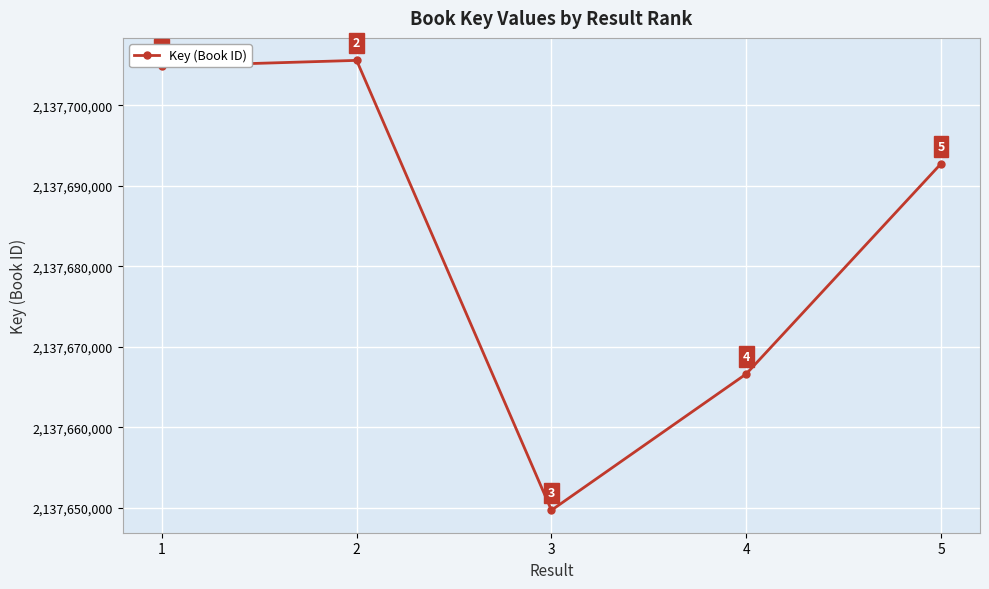

What is the minimum value shown in the chart?

2137649689